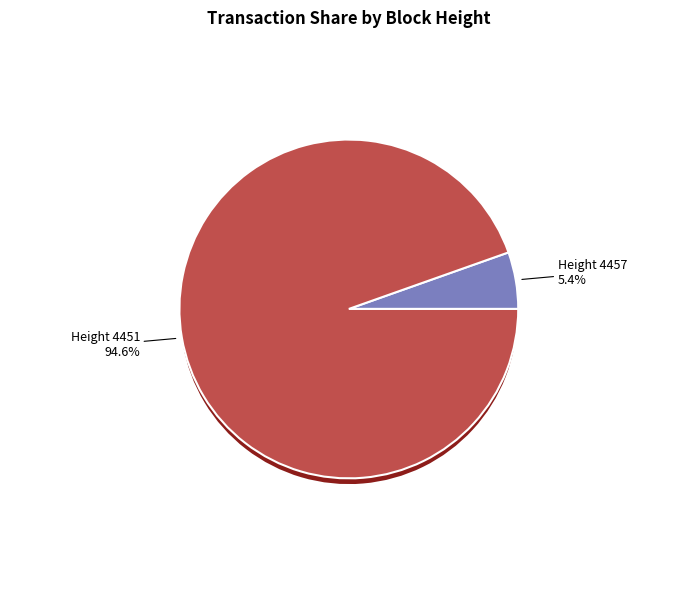

To the nearest percent, what percentage of the pie is 4457?

5%